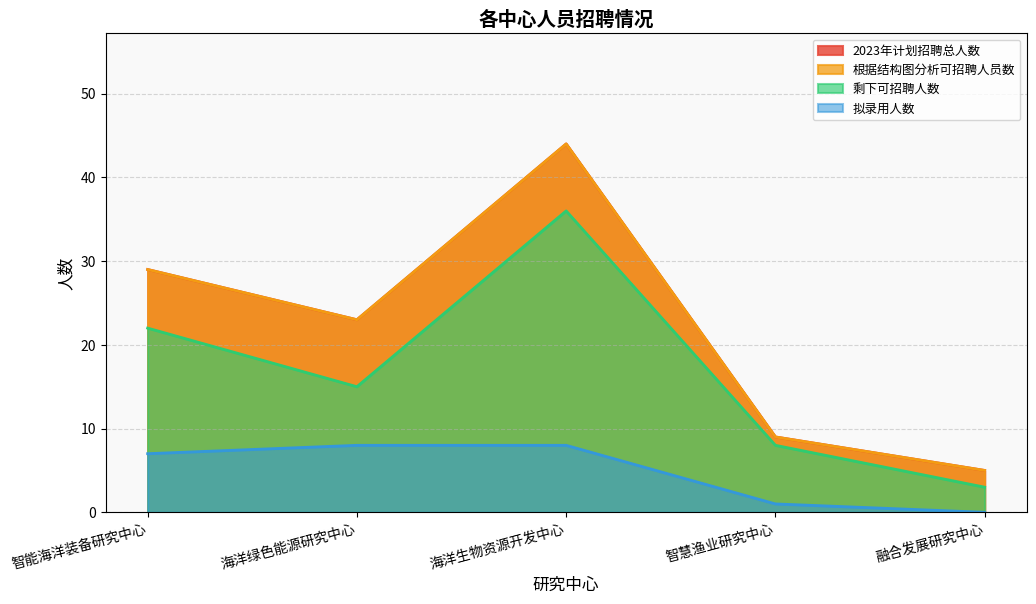

At which category does the chart reach its minimum across all series?

融合发展研究中心